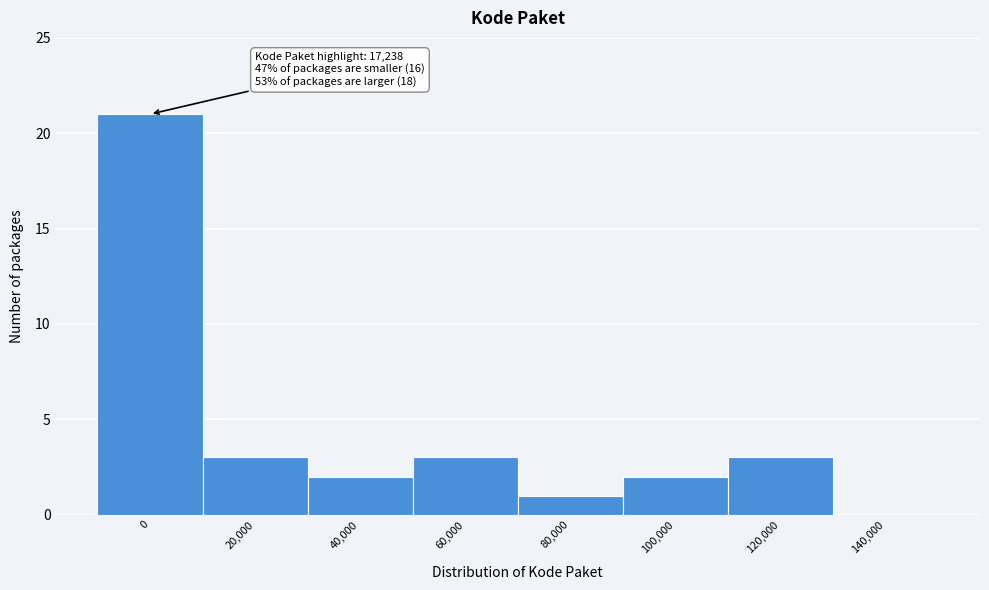

Reading left to right, list all the values displayed in this chart.

0=21	20,000=3	40,000=2	60,000=3	80,000=1	100,000=2	120,000=3	140,000=0